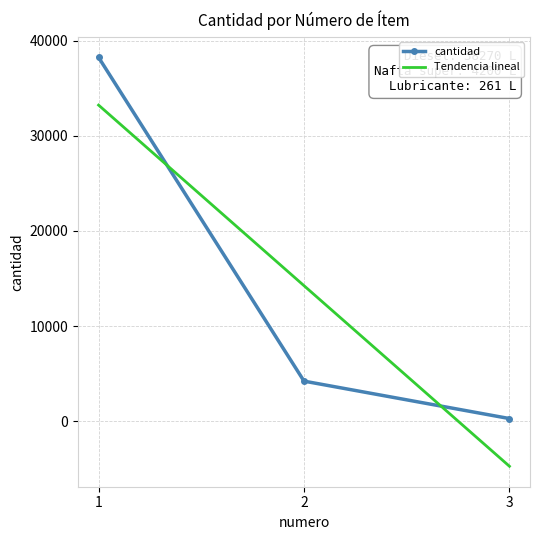

The chart shows a value of 64954 at 1. True or false?

False